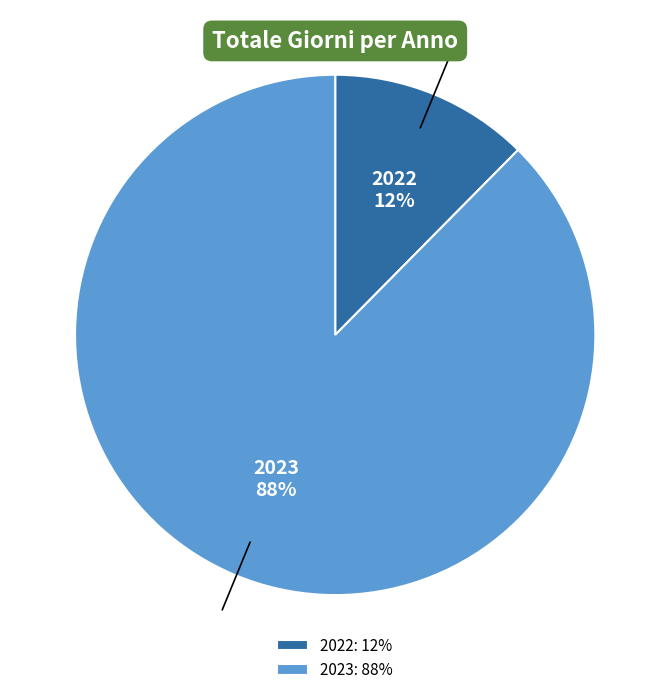

How many slices are in this pie chart?

2